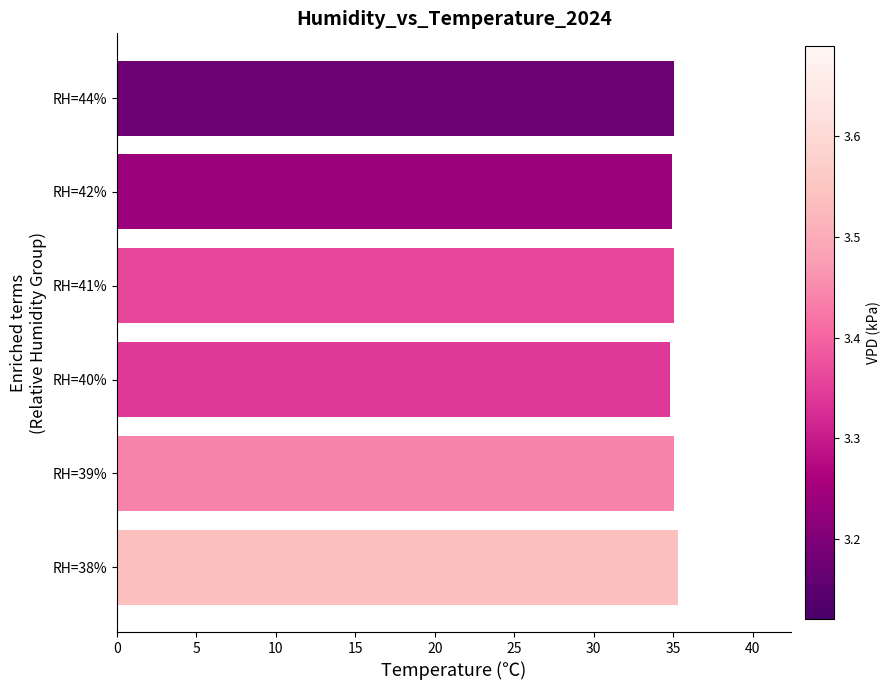

Approximately how many times larger is the value at RH=40% compared to RH=42%?

1.0